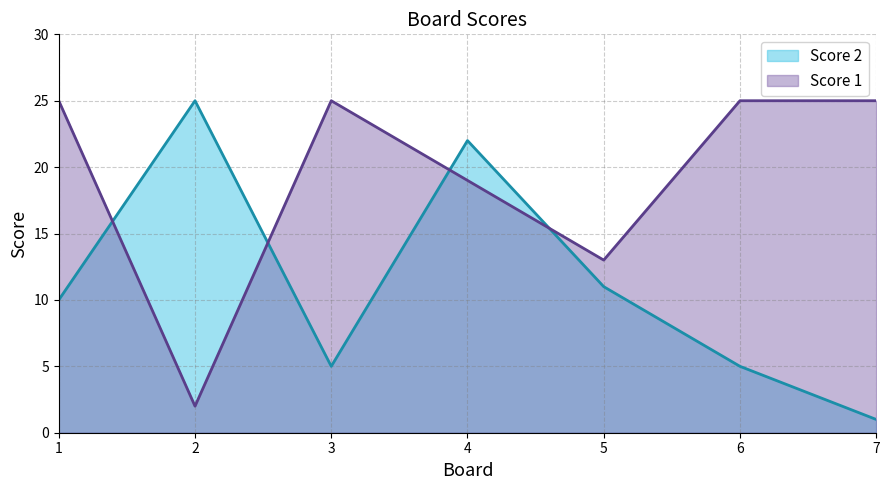

What is the value of the Score 2 point at the 6th from the left?

5